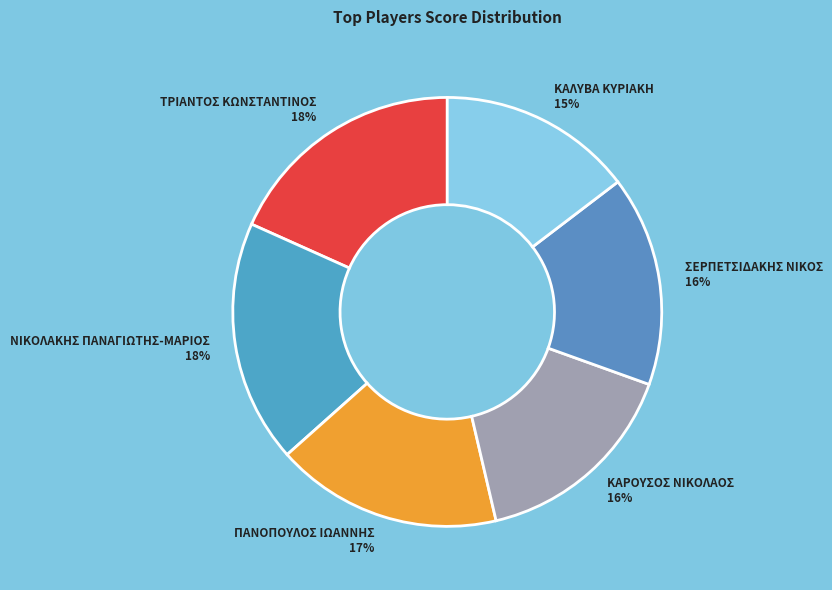

What percentage is the ΠΑΝΟΠΟΥΛΟΣ ΙΩΑΝΝΗΣ slice, to the nearest percent?

17%